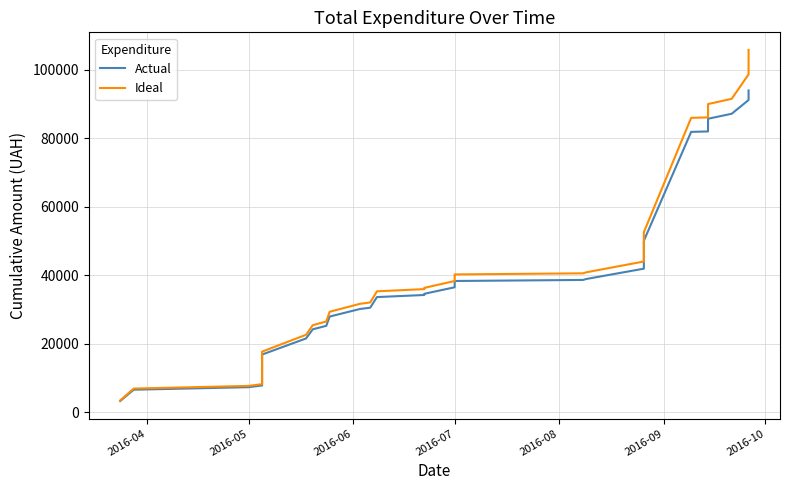

What are all the series names shown in the legend?

Actual, Ideal